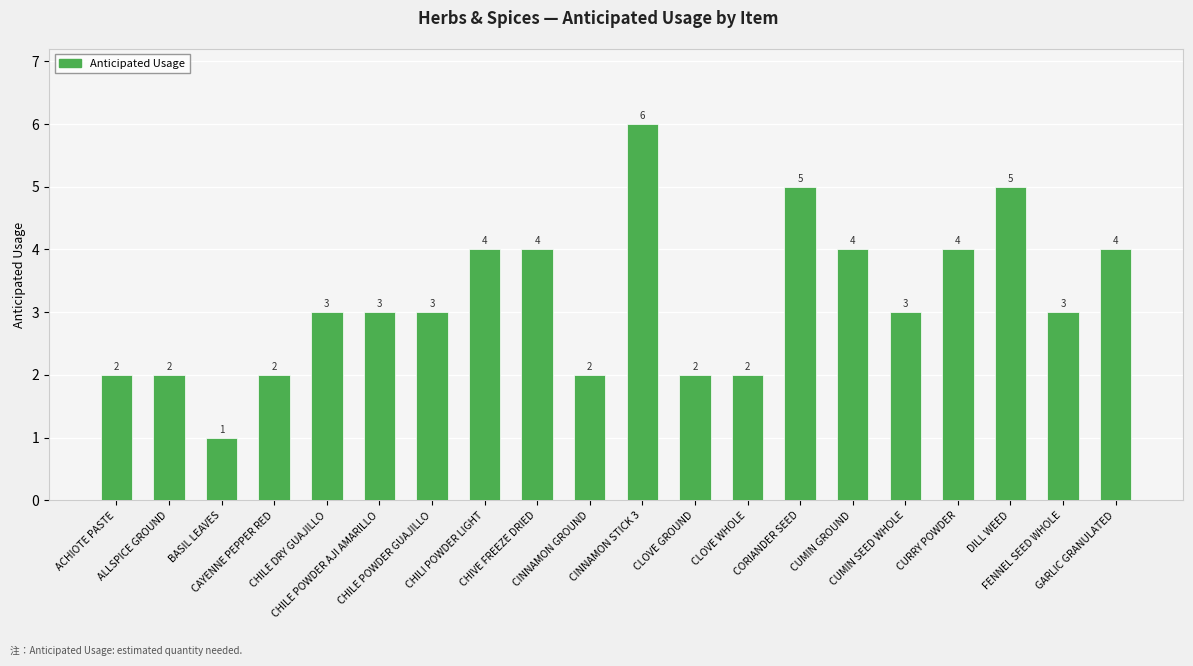

What value does the data have at CHIVE FREEZE DRIED?

4